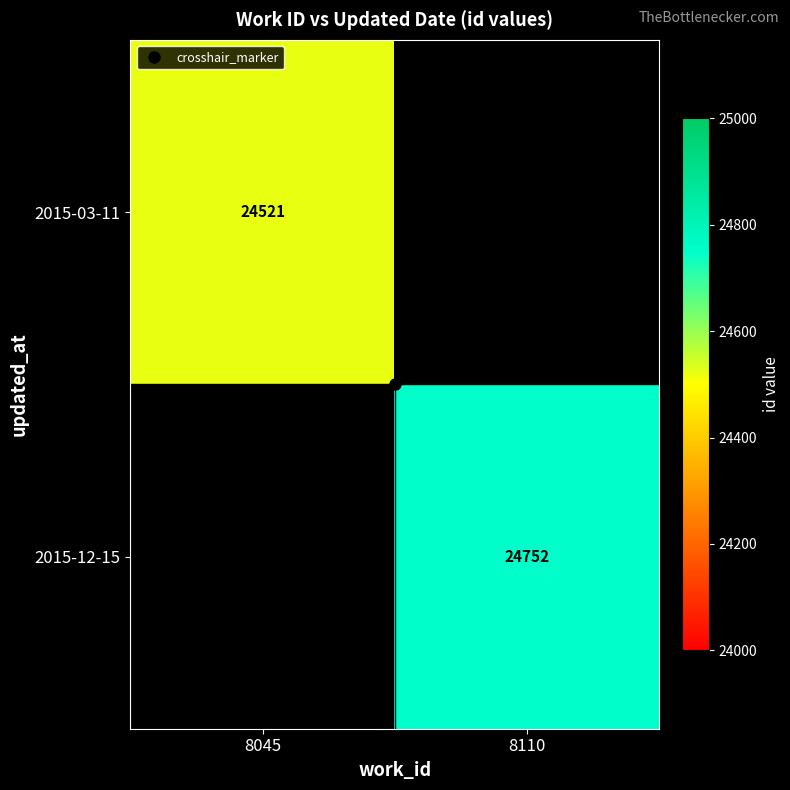

At which category does the chart reach its minimum across all series?

8045